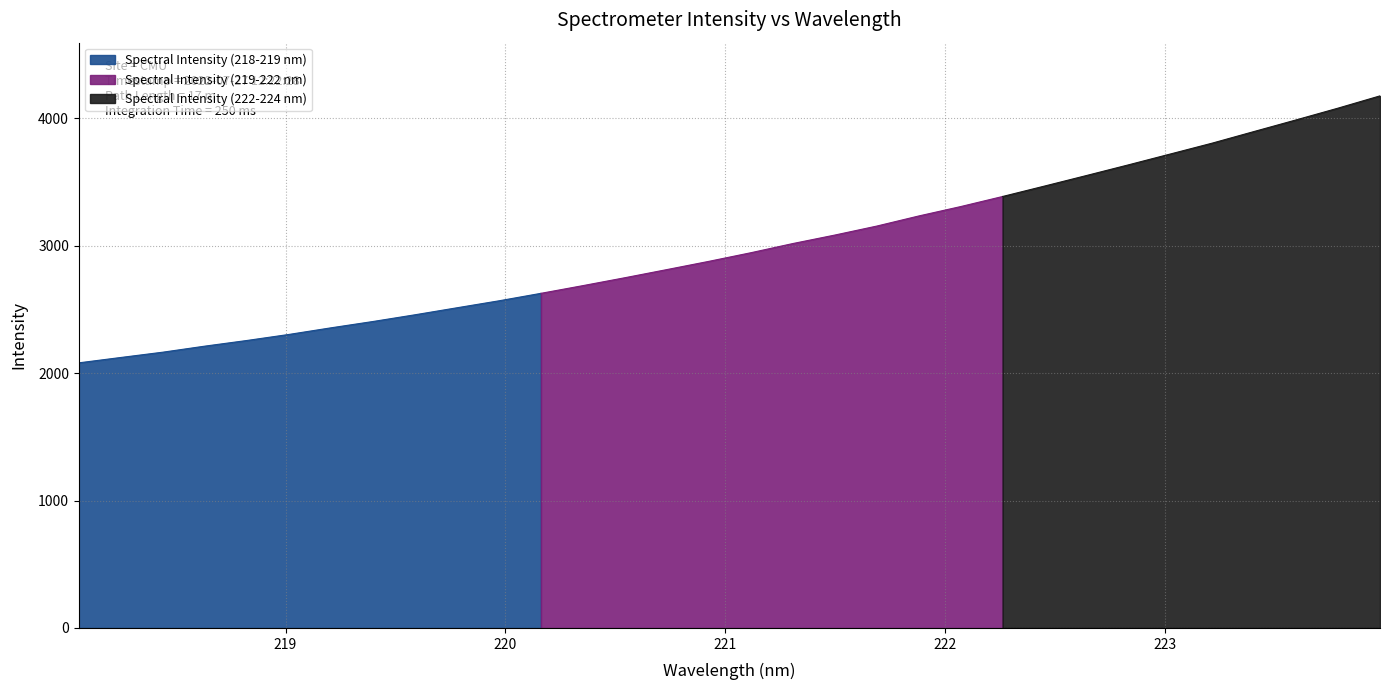

How many lines are shown in the chart?

1